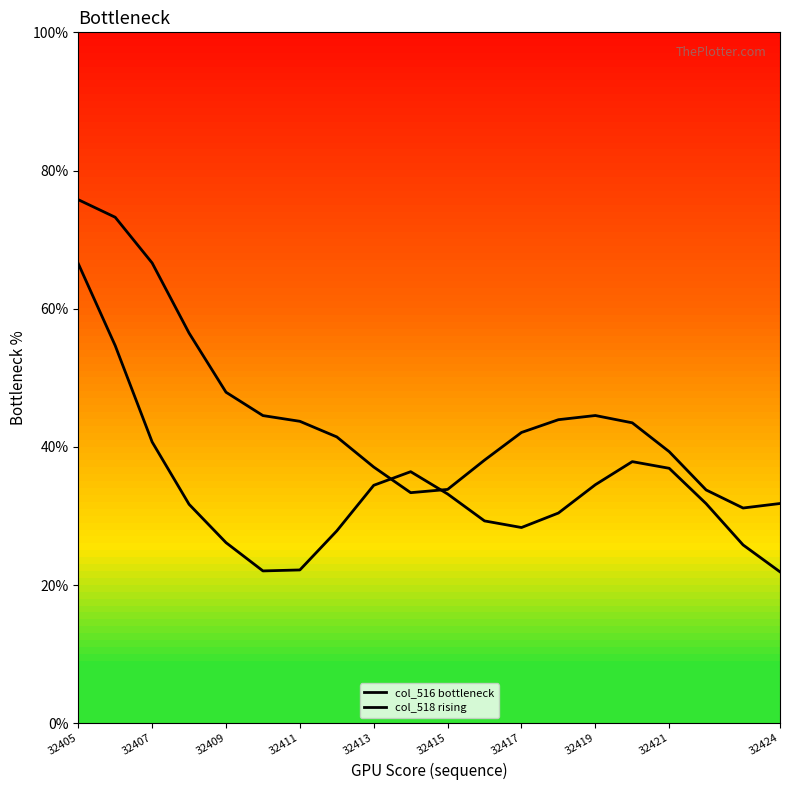

Which series has the largest total across all categories?

col_516 bottleneck